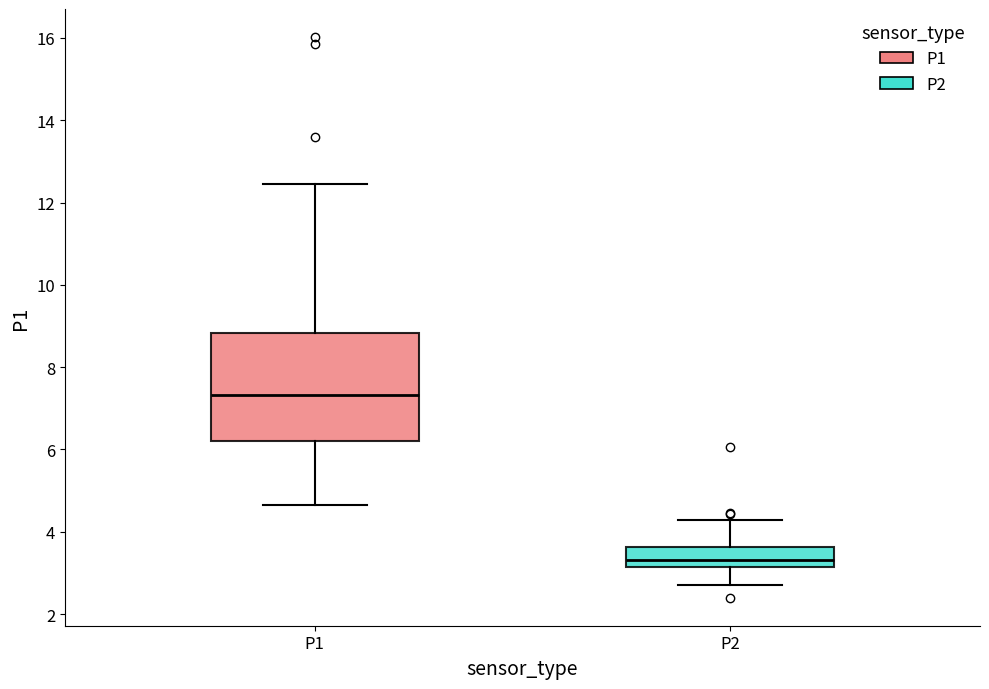

Comparing the boxes themselves (not the whiskers), which one is the tallest?

P1